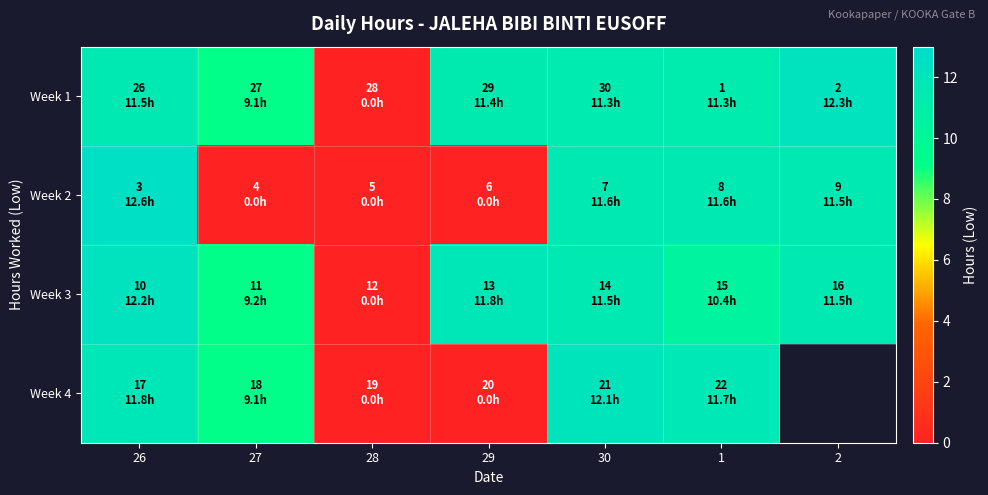

Rank the categories by Week 3 value from lowest to highest.

28, 27, 1, 30, 2, 29, 26